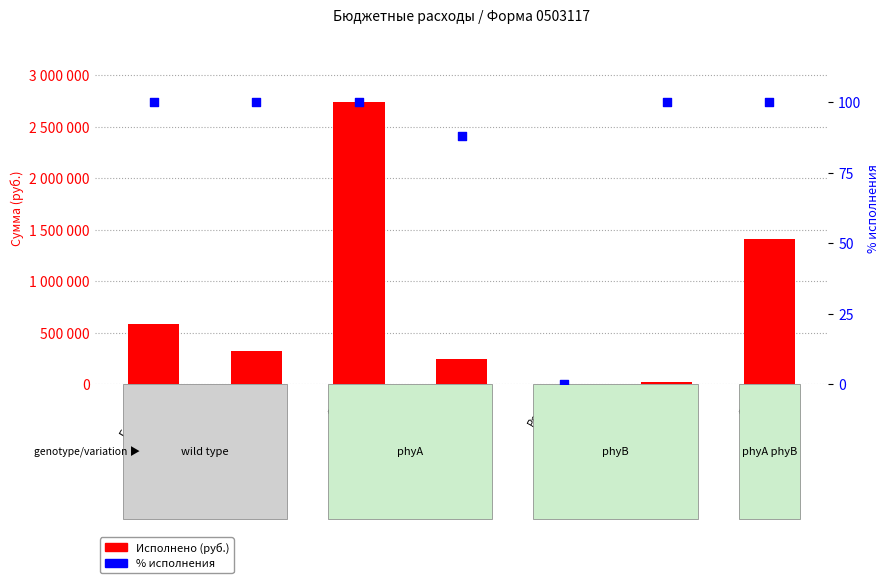

At which category is the sum across all series the highest?

Соф.
0103Б